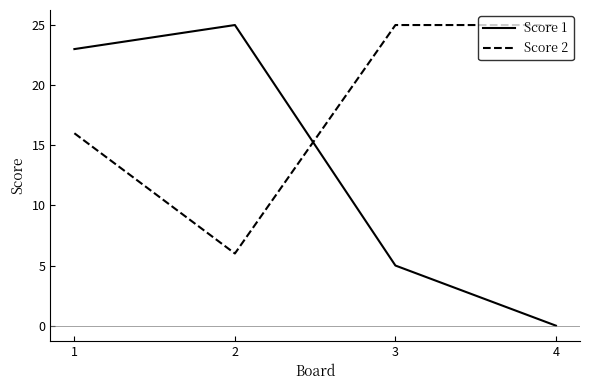

Where is the first local maximum for Score 1?

2